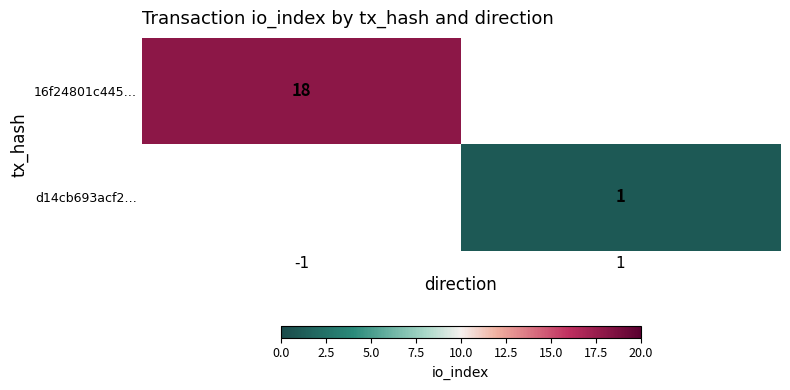

The value of 16f24801c445… at -1 is 18. True or false?

True